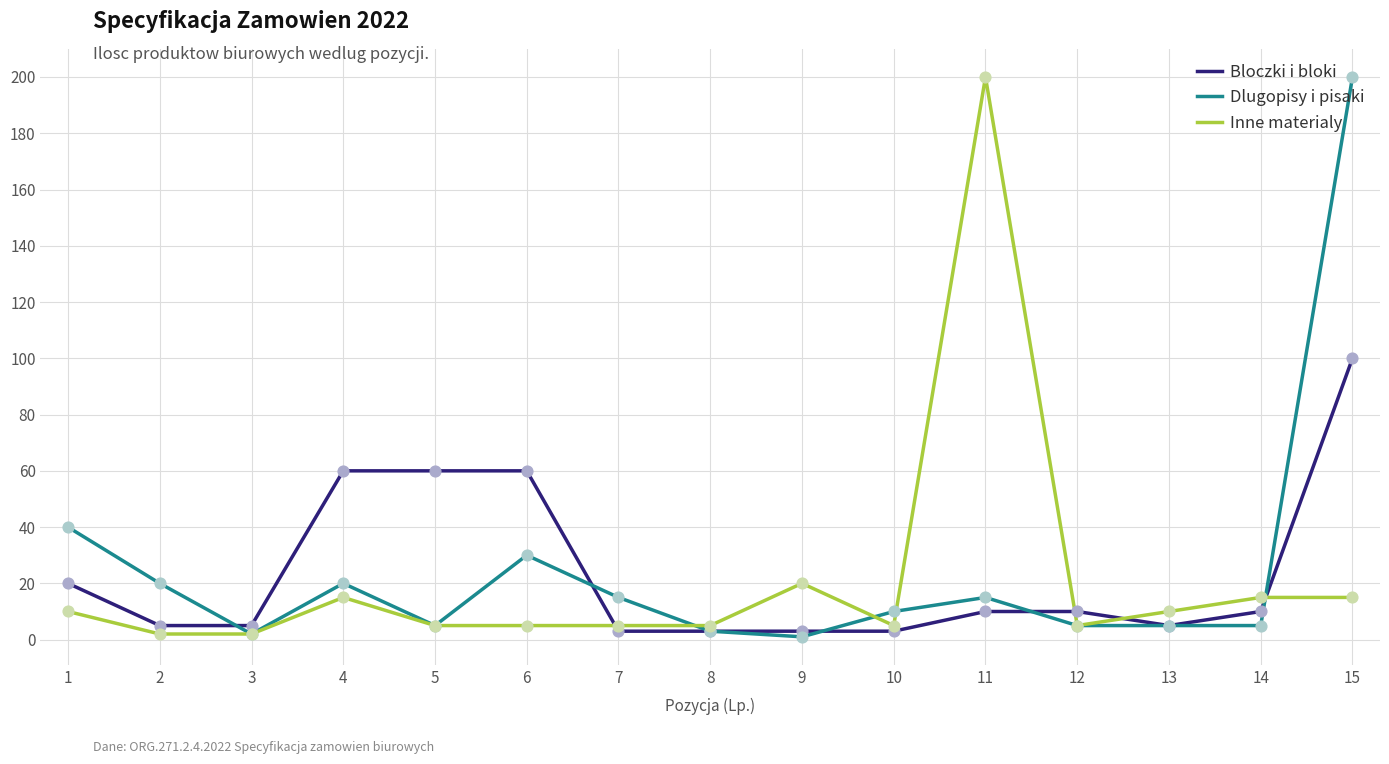

Is the value of Bloczki i bloki at 10 greater than the value of Dlugopisy i pisaki at 4?

No